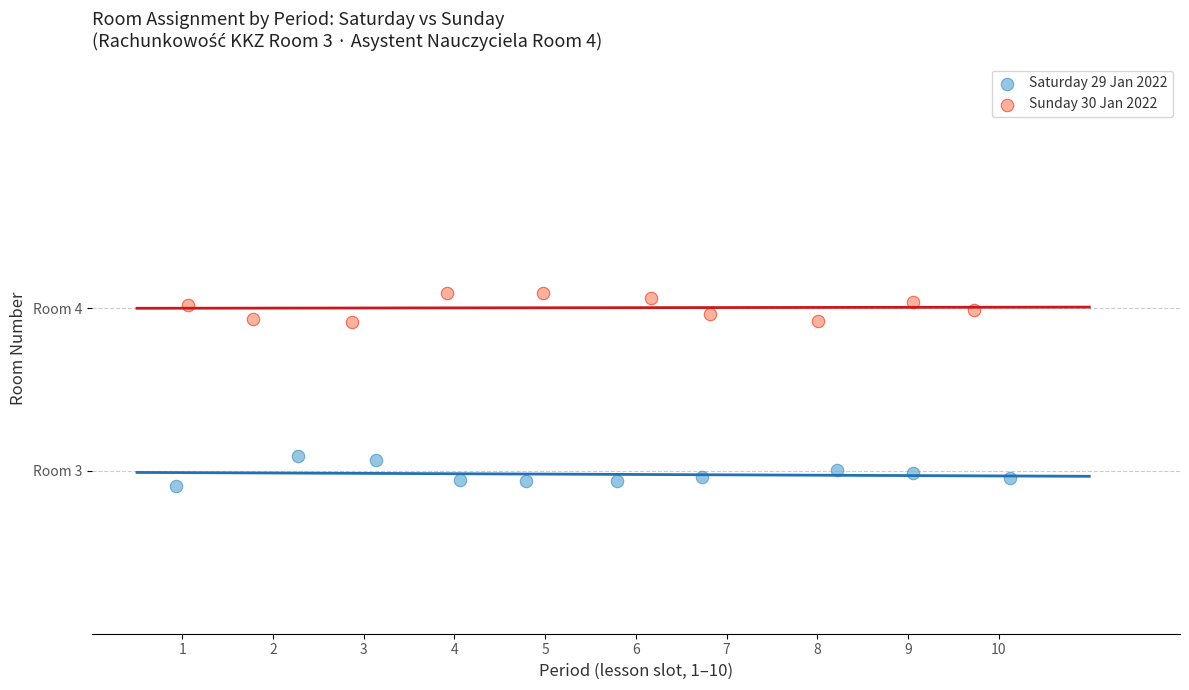

What are all the series names shown in the legend?

Saturday 29 Jan 2022, Sunday 30 Jan 2022